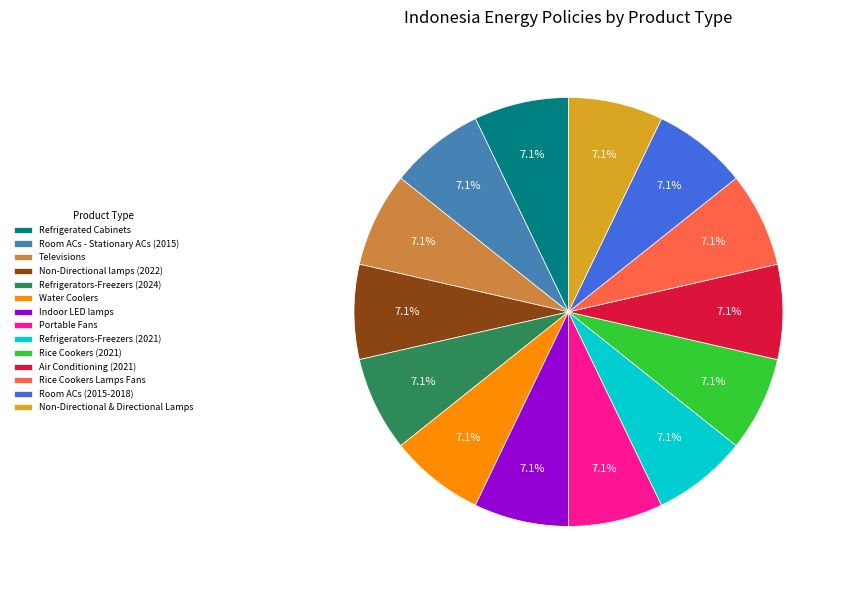

To the nearest percent, what percentage of the pie is Refrigerated Cabinets?

7%